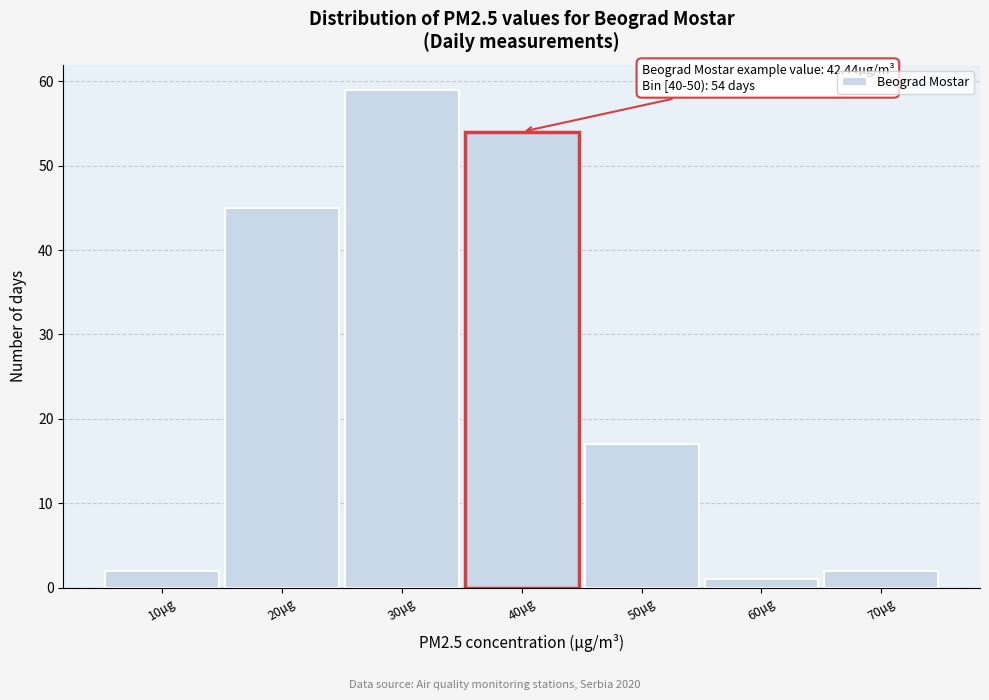

Reading left to right, transcribe all the data shown in this chart.

2	45	59	54	17	1	2